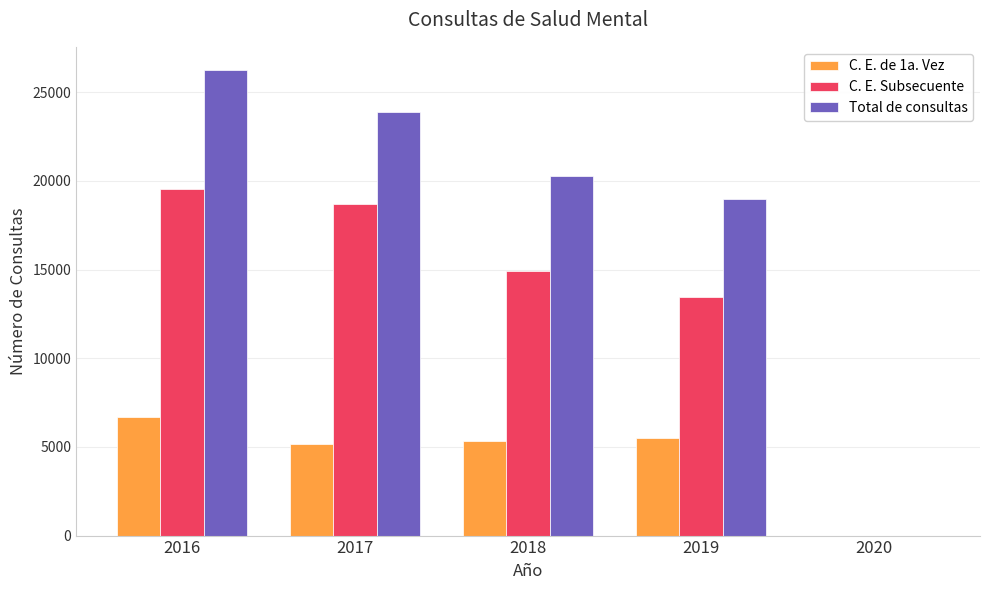

What is the sum of all C. E. Subsecuente values?

66604